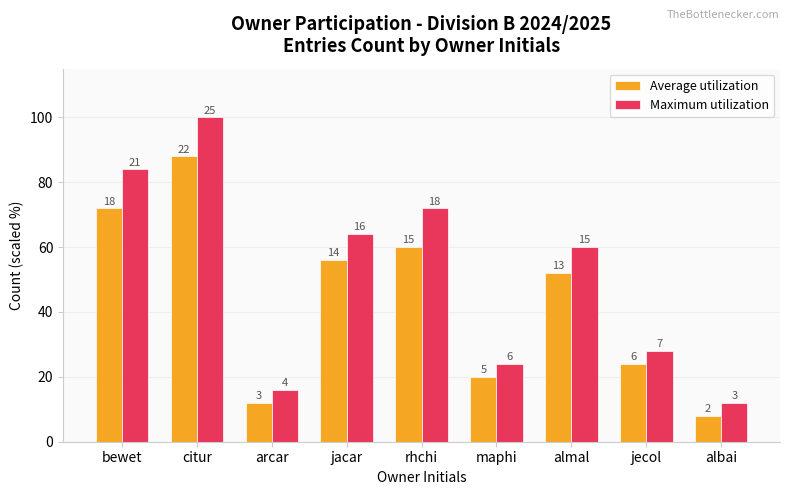

Reading left to right, transcribe all the data shown in this chart.

Average utilization: 72.0	88.0	12.0	56.0	60.0	20.0	52.0	24.0	8.0
Maximum utilization: 84.0	100.0	16.0	64.0	72.0	24.0	60.0	28.0	12.0